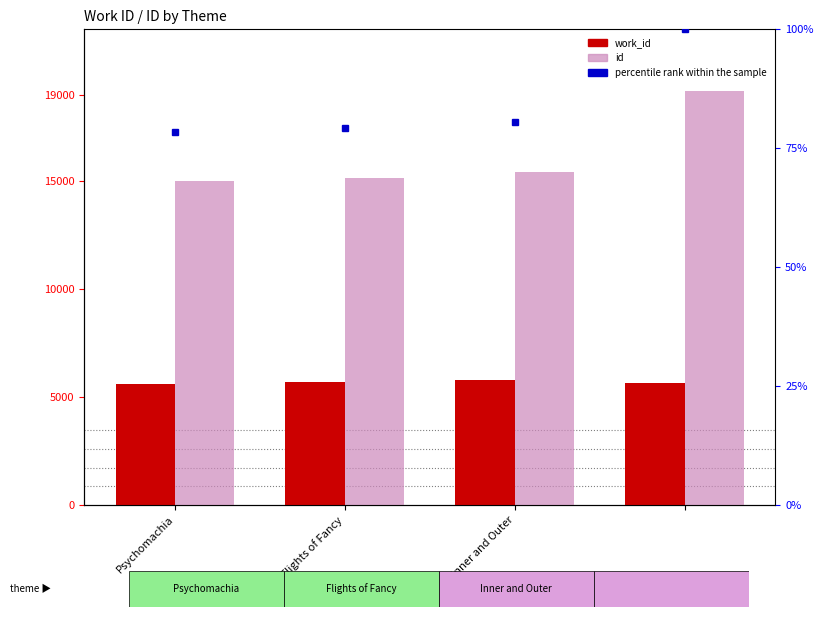

What is the value of the work_id bar at the 3rd from the left?

5782.0